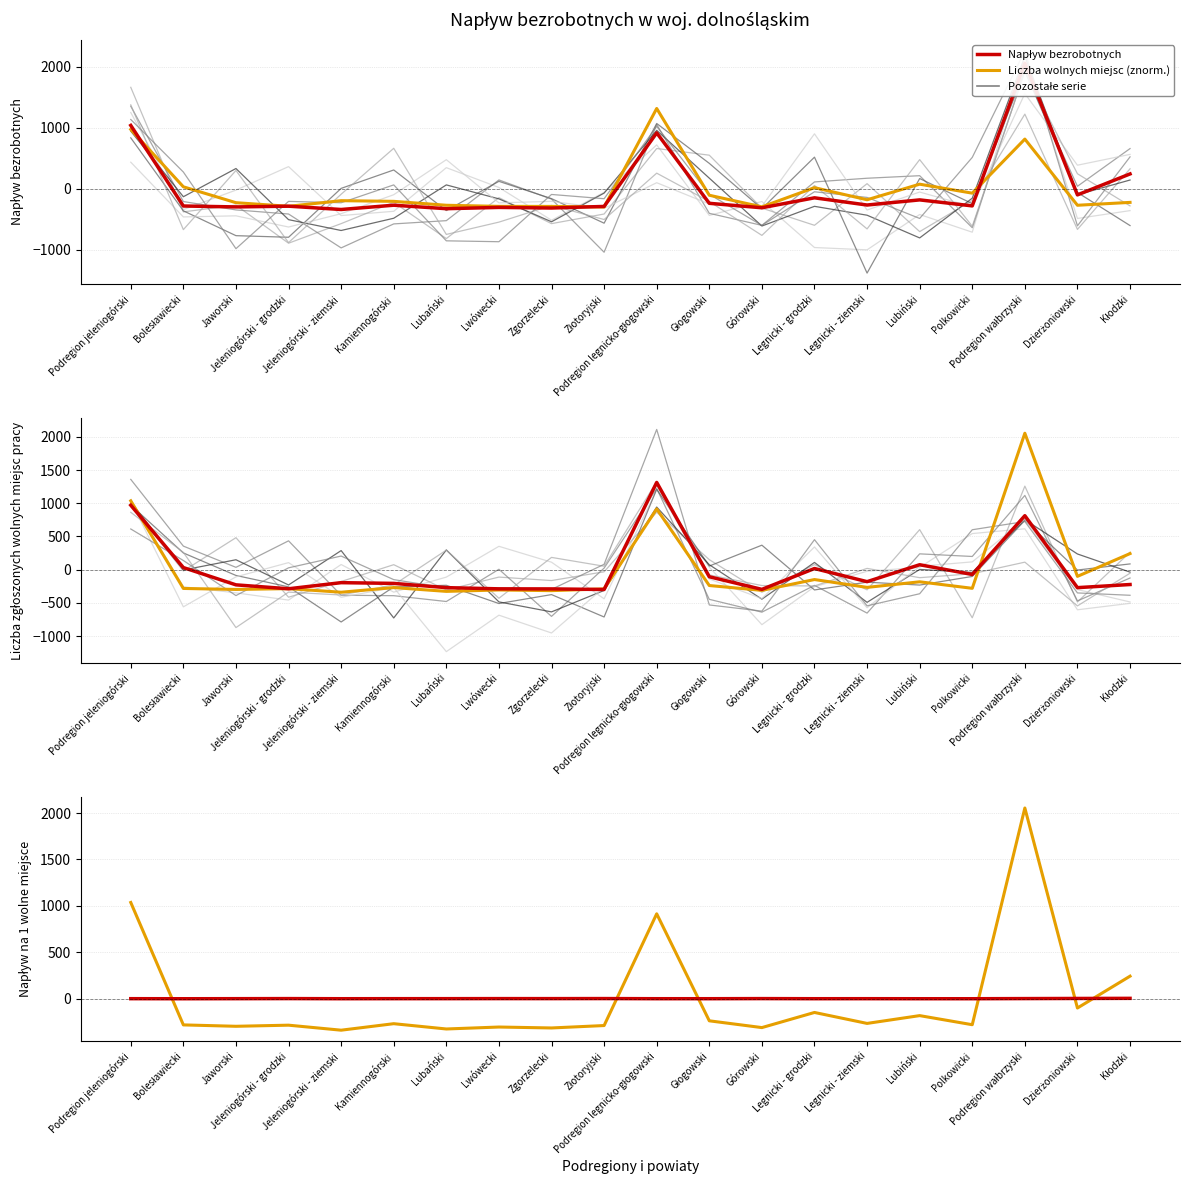

True or false: Napływ na 1 wolne miejsce has a value of -1.0 at Legnicki - grodzki.

False